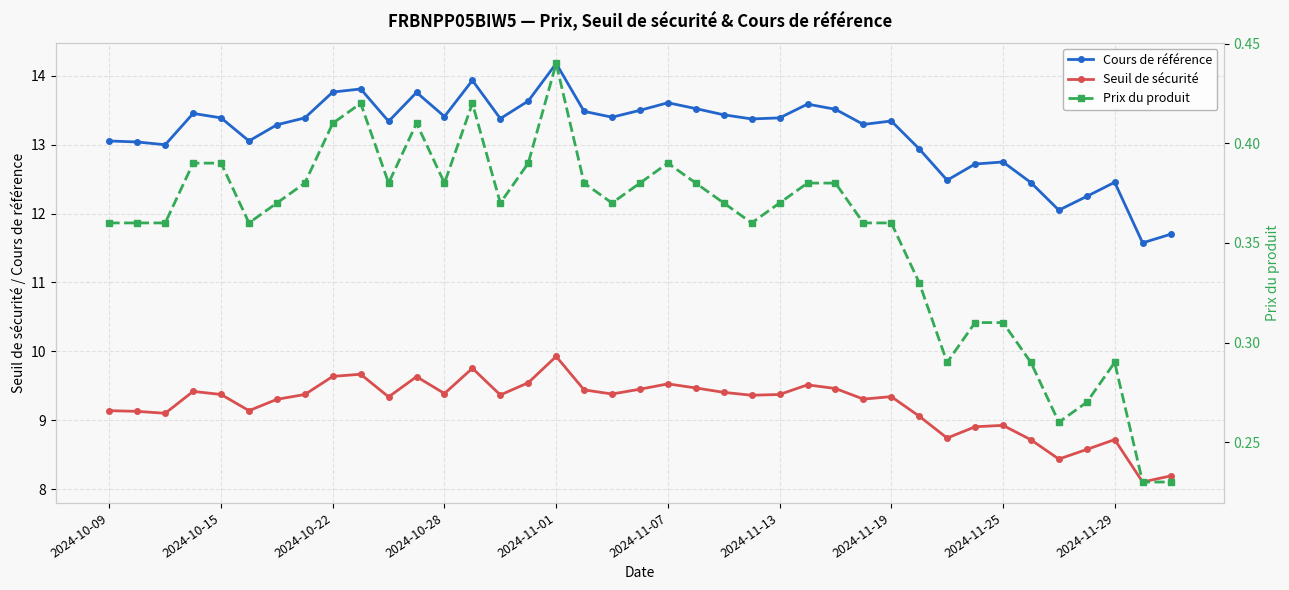

What is the difference between the maximum and minimum values in the Seuil de sécurité series?

1.8